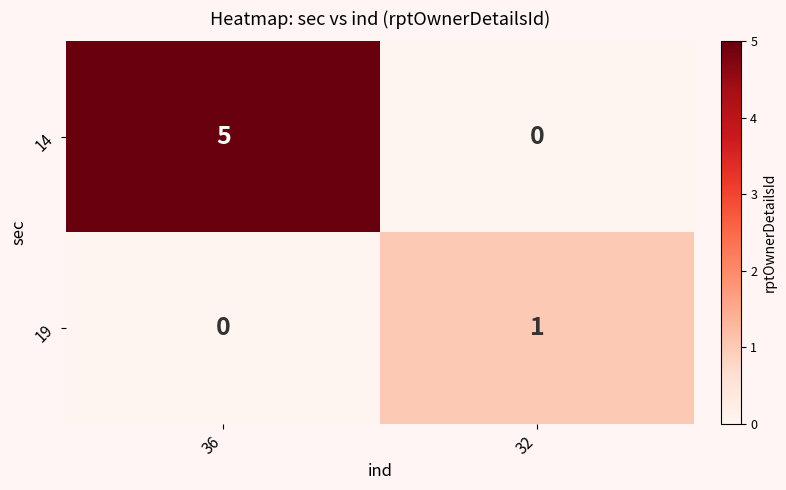

Is it true that 14 equals 3 at 32?

False